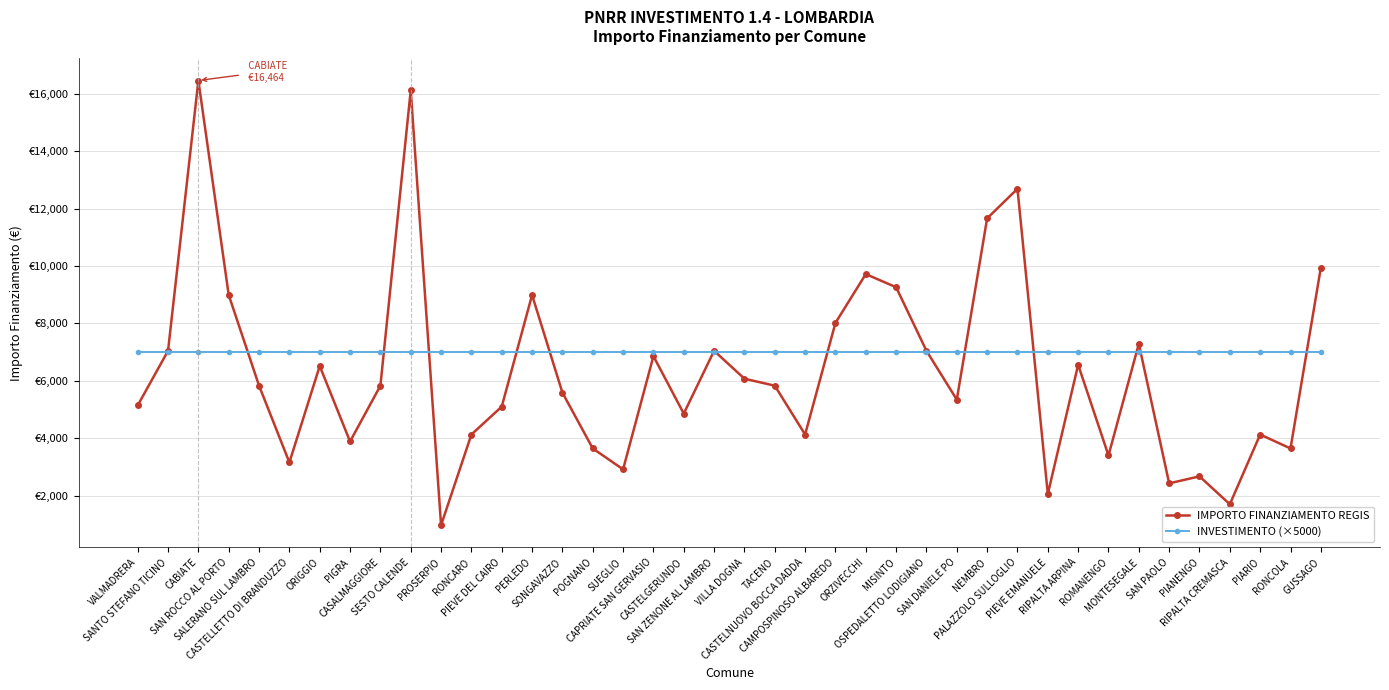

What is the lowest value of the IMPORTO FINANZIAMENTO REGIS series?

972